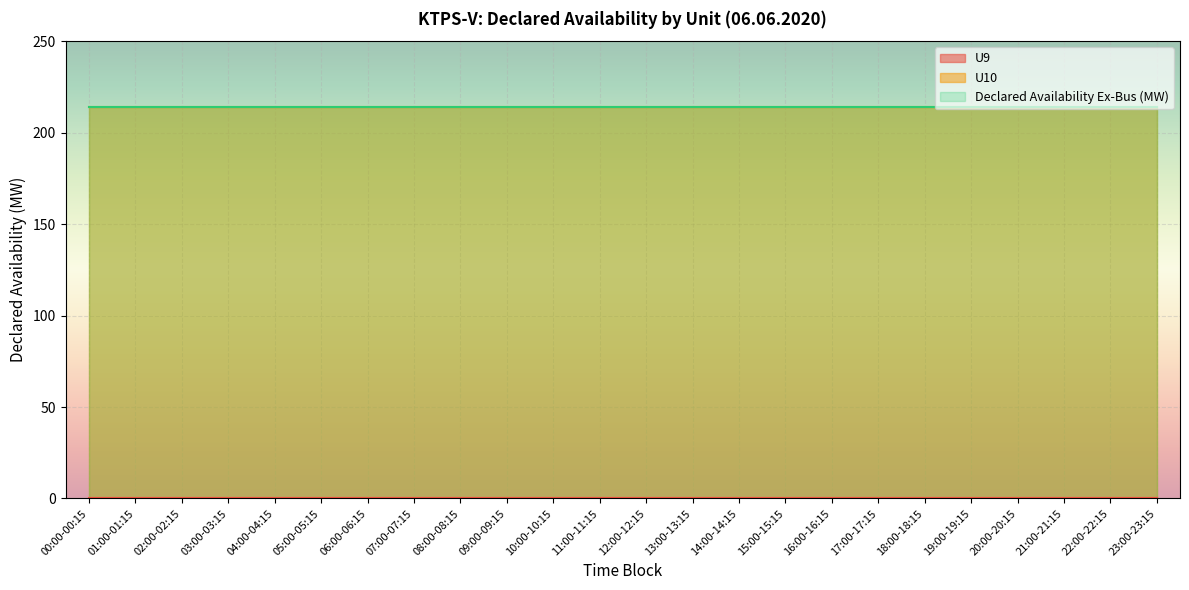

Which series changed the most between 01:00-01:15 and 16:00-16:15?

U9